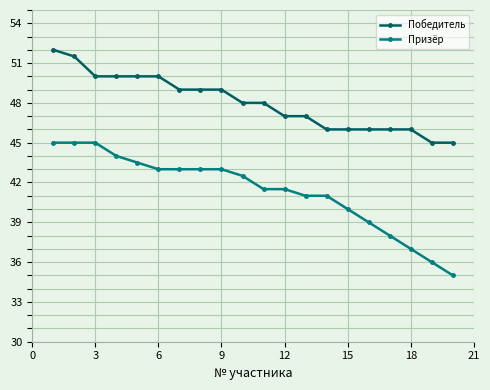

What is the greatest value displayed?

52.0